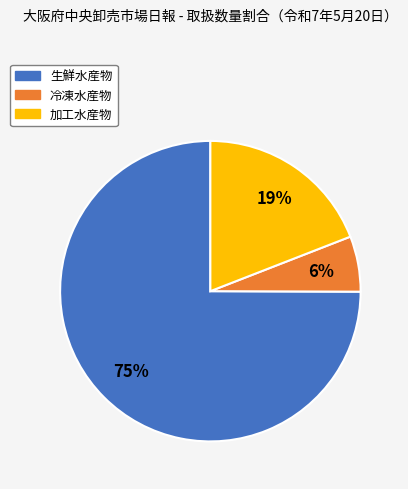

To the nearest percent, what is the difference between the 冷凍水産物 and 加工水産物 slice percentages?

13%